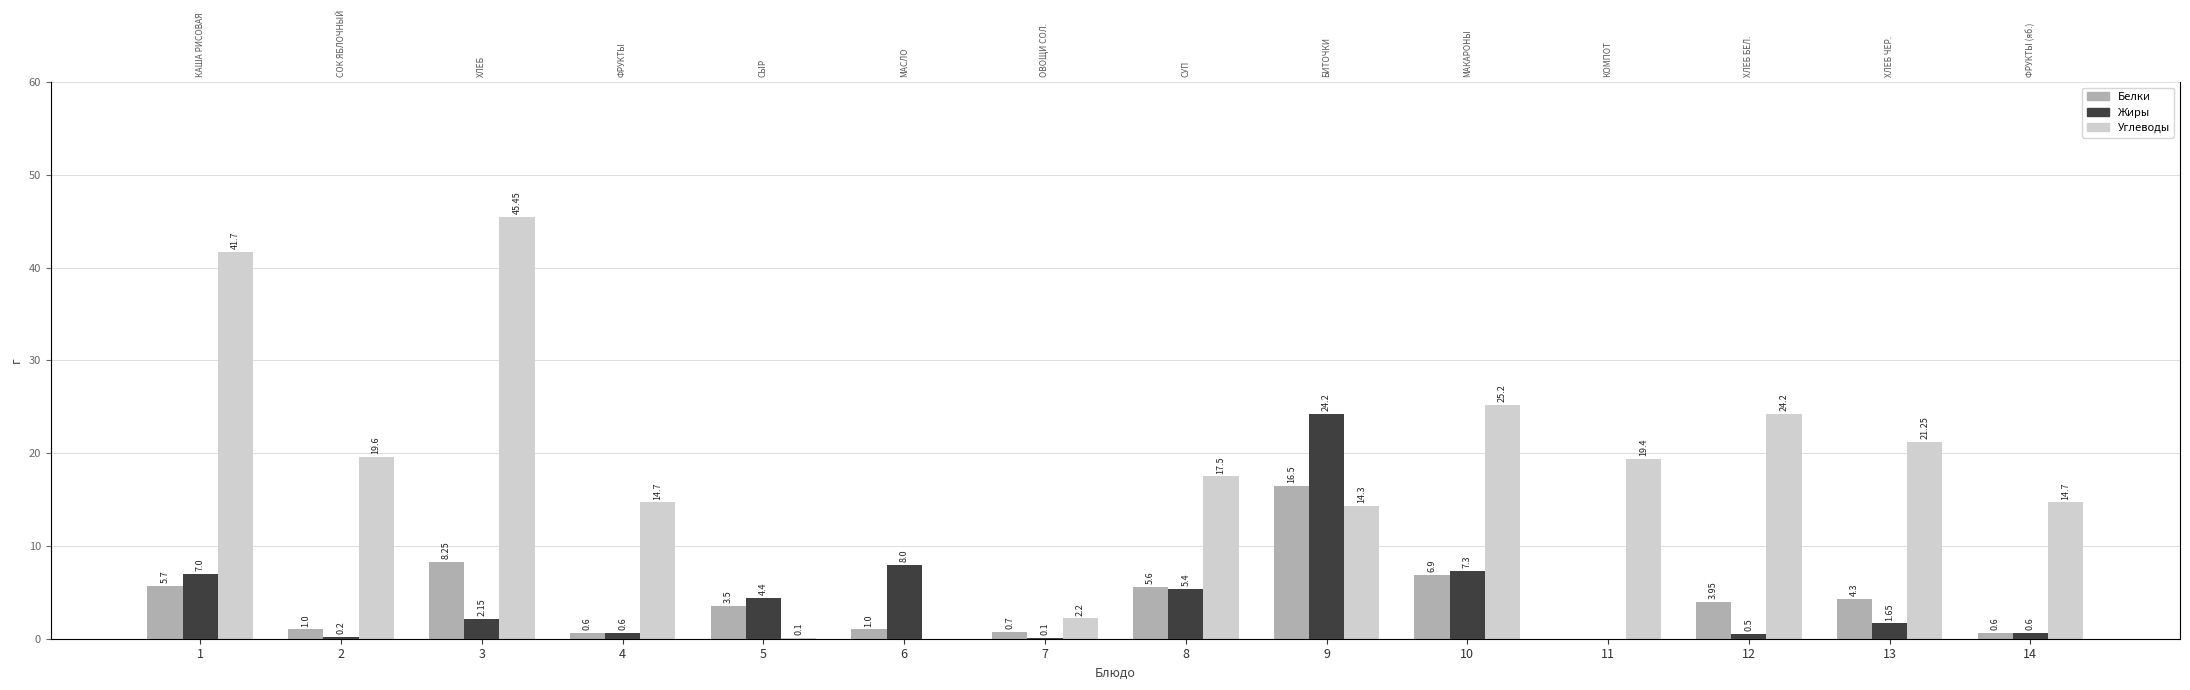

Which series changed the most between 10 and 14?

Углеводы